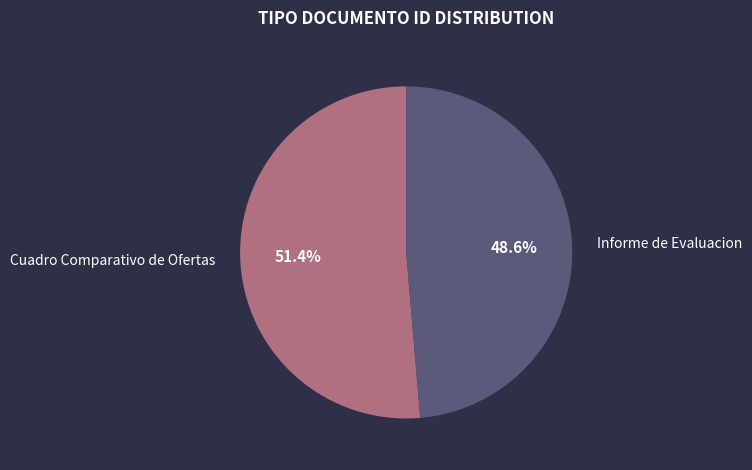

To the nearest percent, what is the average slice percentage?

50%